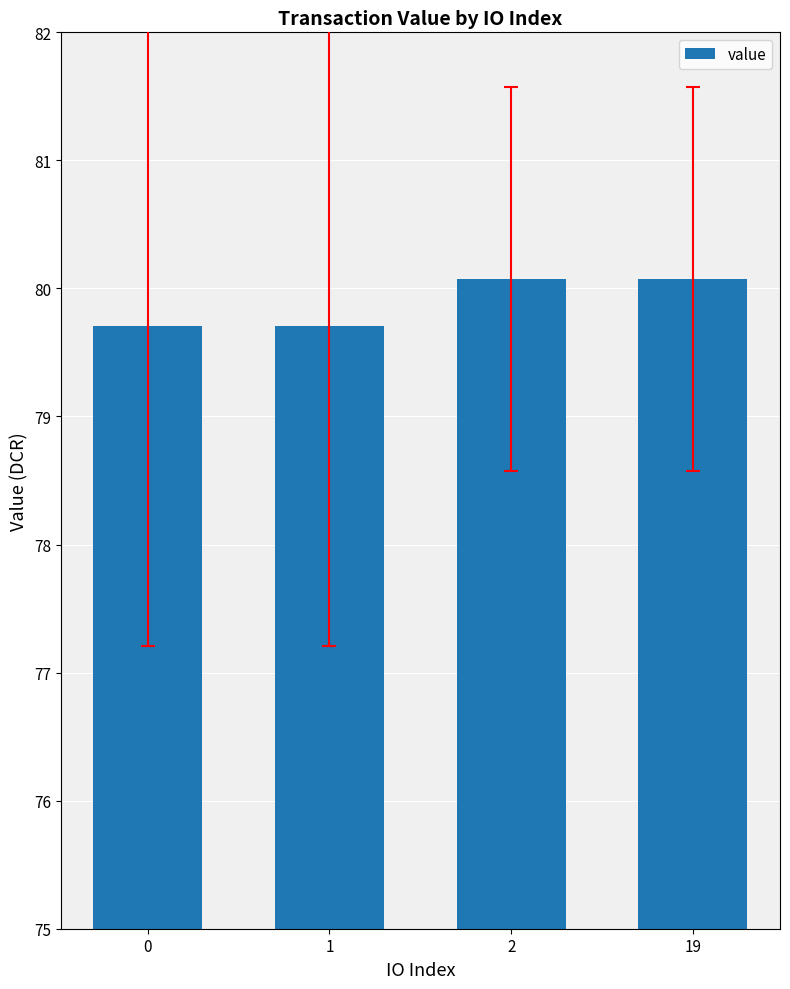

Between 19 and 1, which is larger?

19